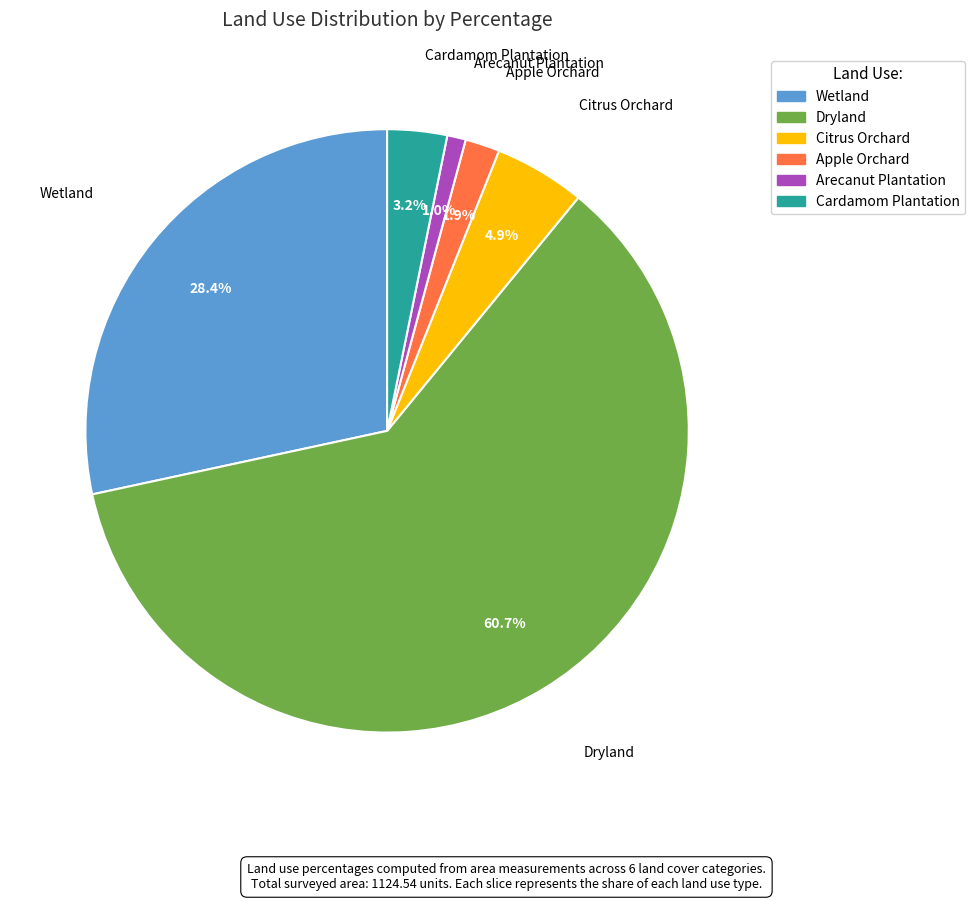

What is the largest slice in the pie chart?

Dryland